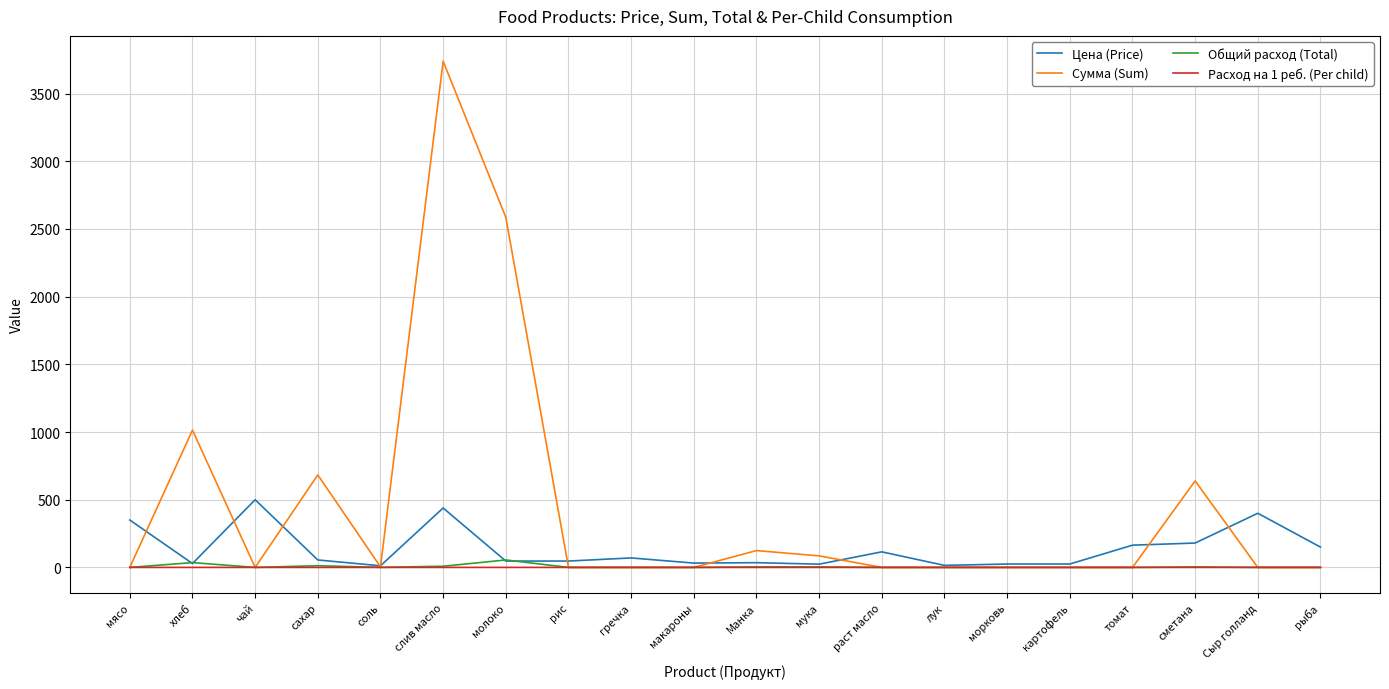

What is the highest value of the Сумма (Sum) series?

3739.3